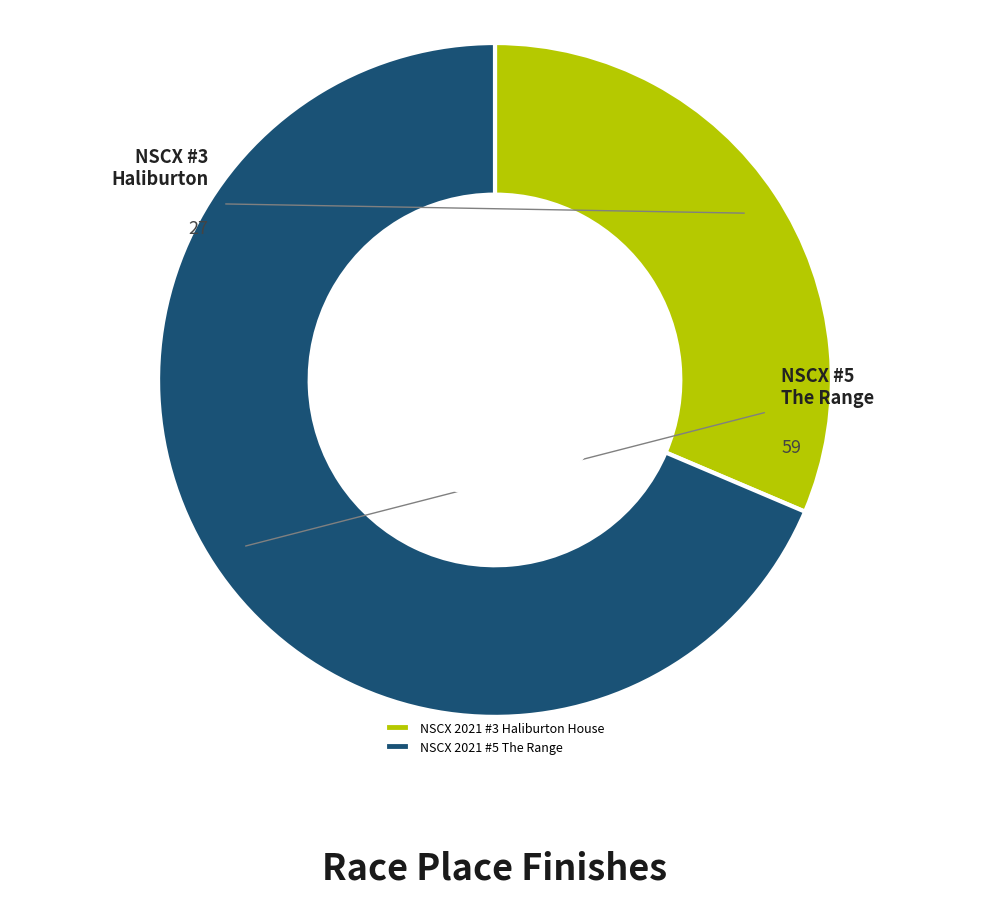

Rank the categories by value from lowest to highest.

NSCX 2021 #3 Haliburton House, NSCX 2021 #5 The Range